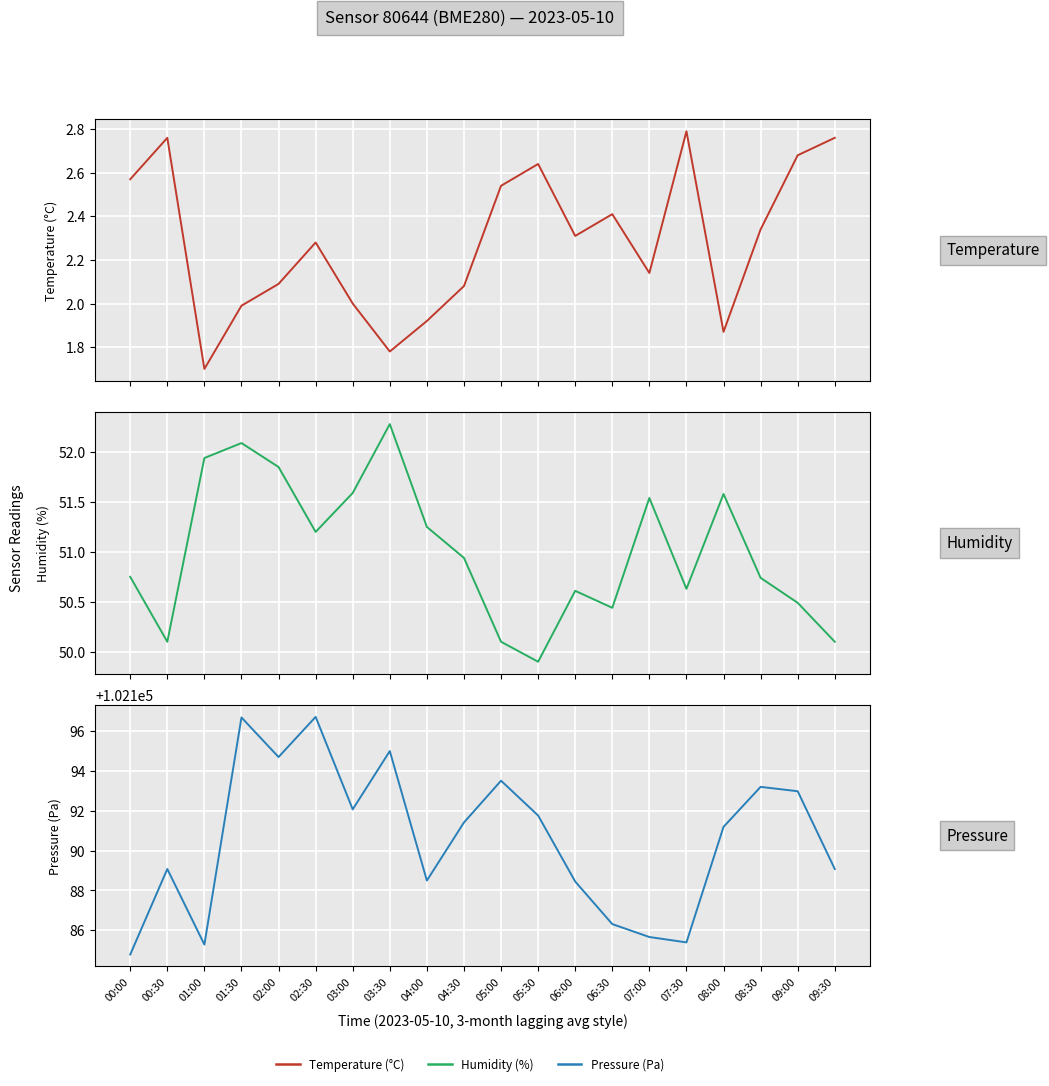

True or false: temperature and pressure_norm cross at least once.

False